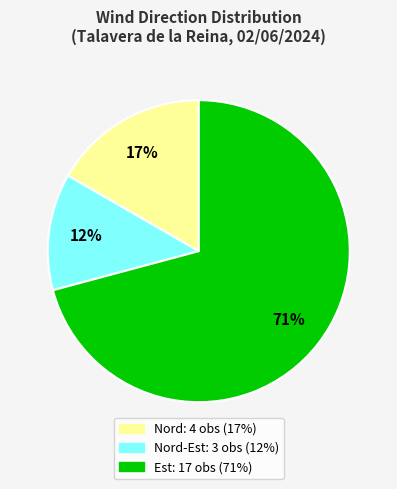

Does any single category account for the majority?

Yes